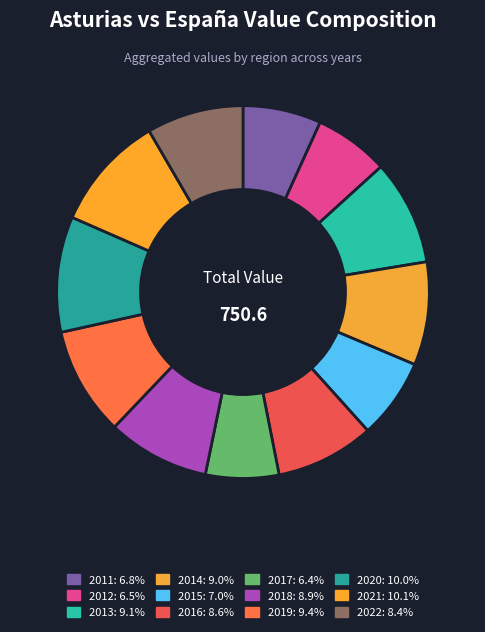

Does 2018 represent more than half of the total?

No